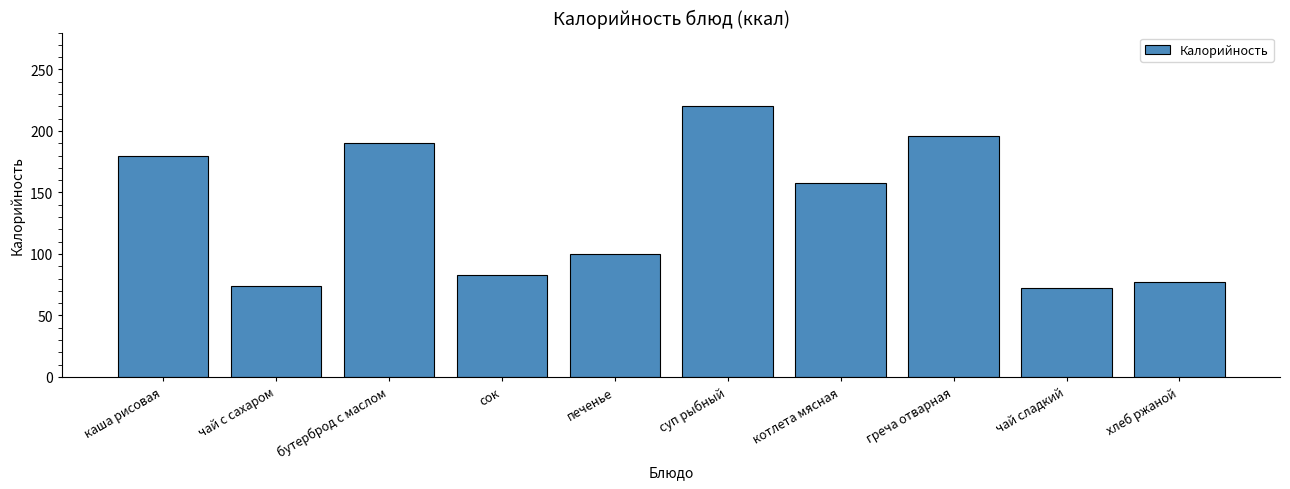

Reading left to right, extract all data points from this chart.

180.0	74.0	190.0	82.8	100.0	220.0	158.0	196.0	72.0	77.0